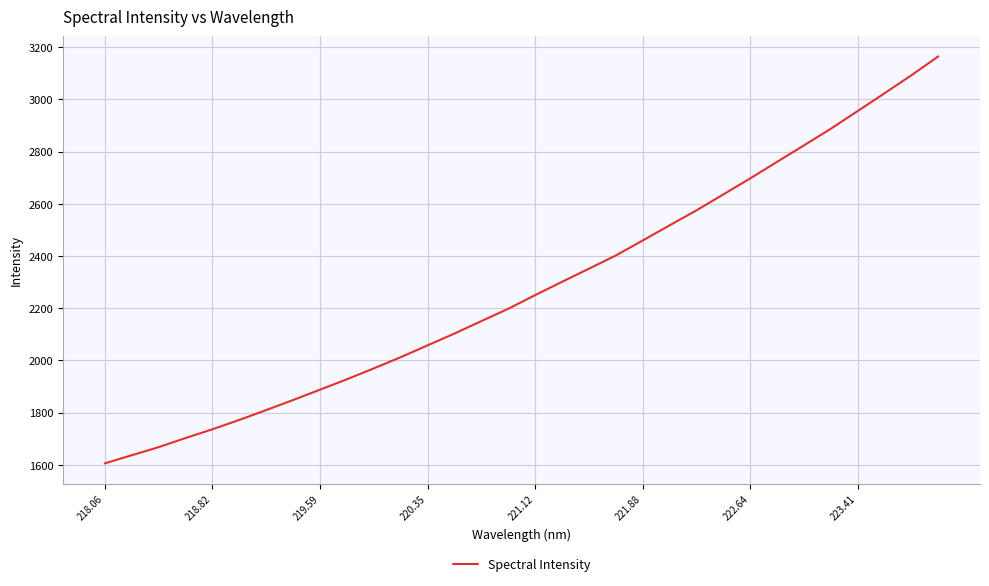

What is the maximum value shown in the chart?

3164.4